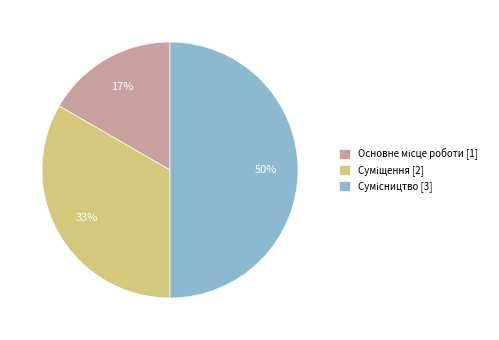

To the nearest percent, what is the difference between the largest and smallest slice percentages?

33%